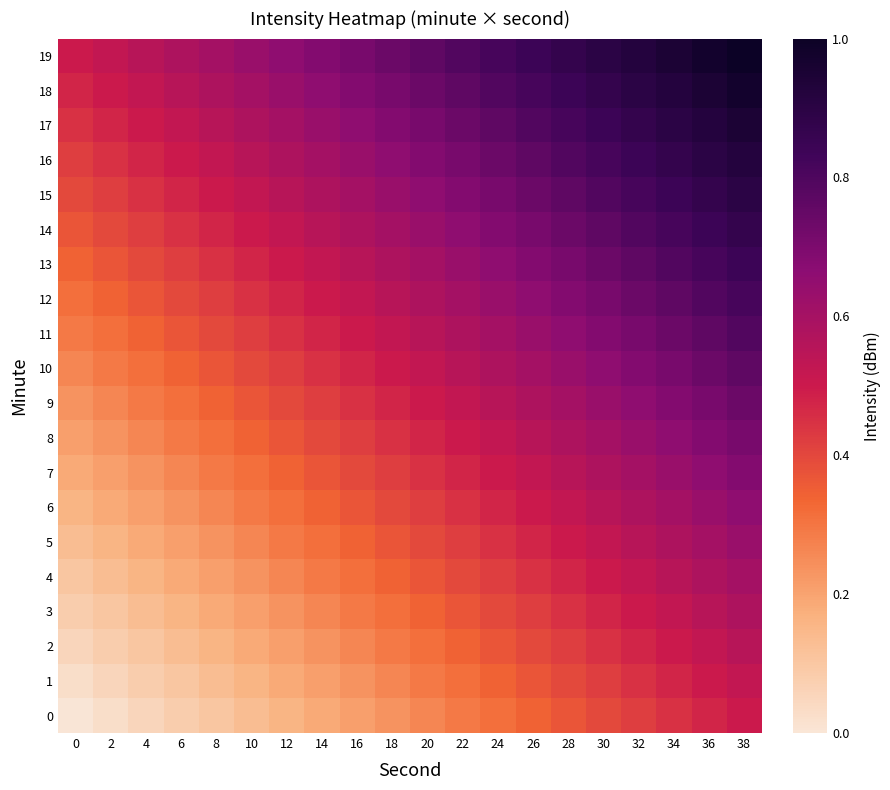

Which series has the largest total across all categories?

19